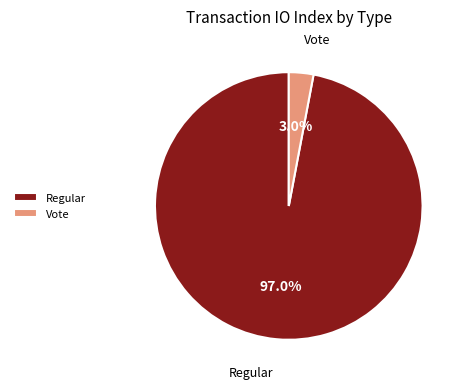

What is the total percentage of Vote and Regular?

100.0%